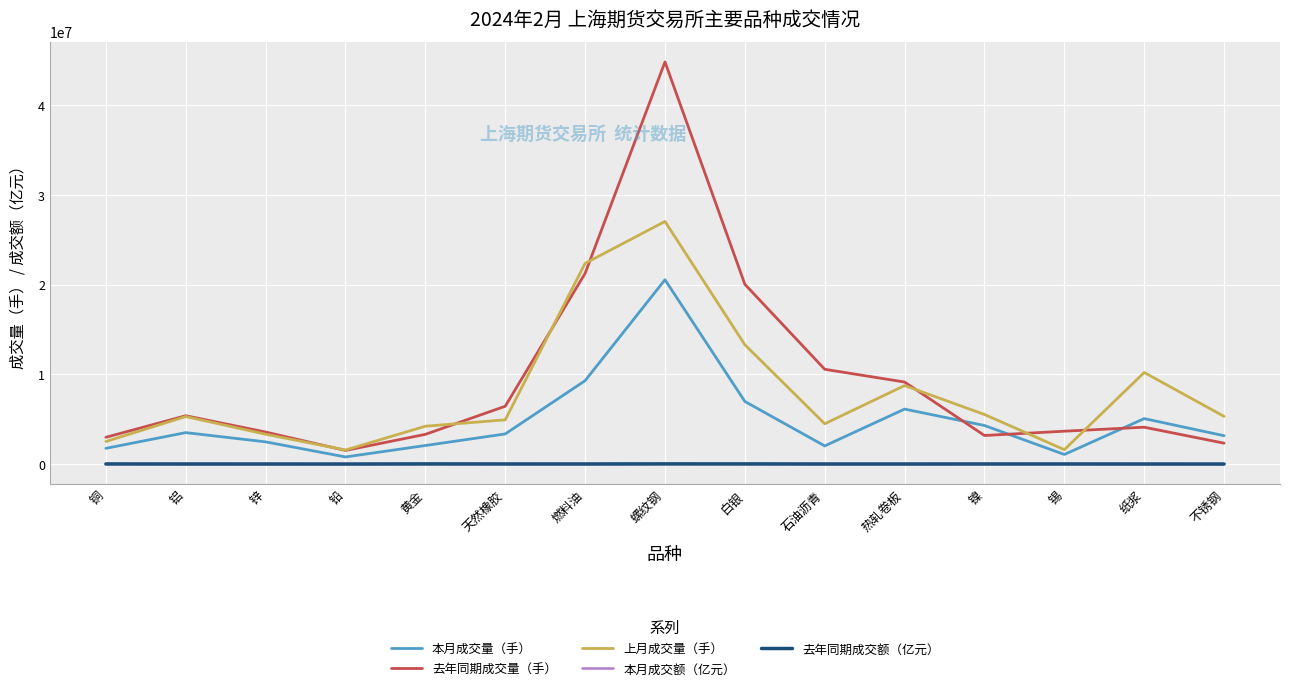

The 上月成交量（手） series shows 4167913.1 at 铜. True or false?

False